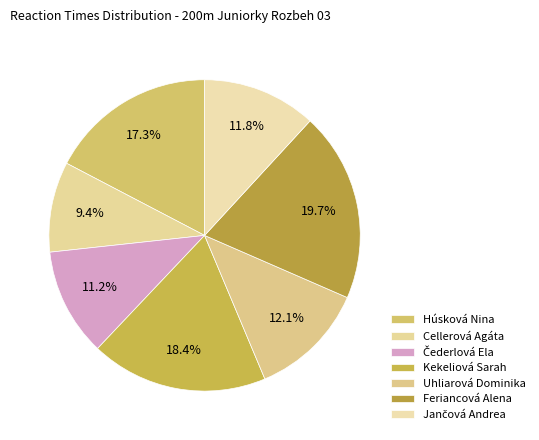

Count the number of slices in the pie.

7